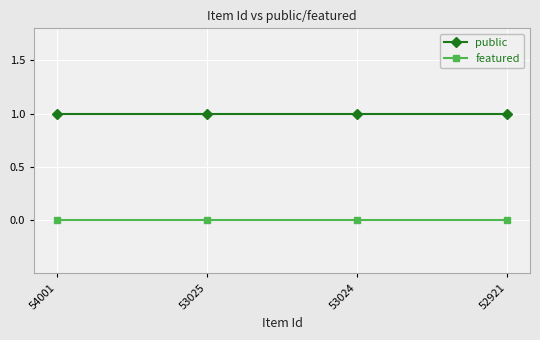

What is the sum of all public values?

4